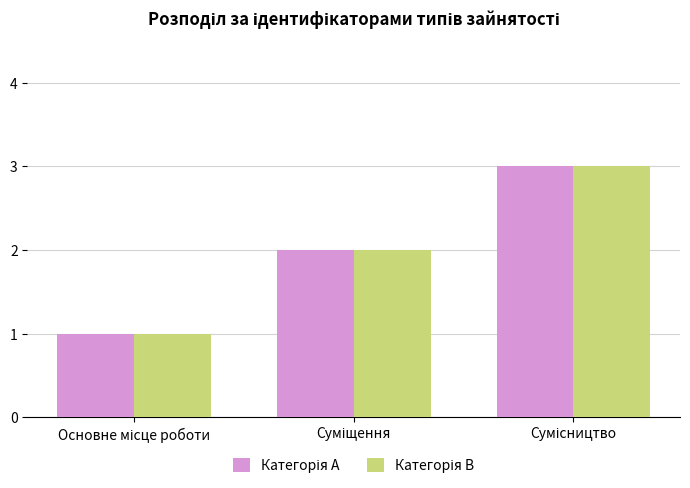

True or false: Категорія A has a value of 2 at Суміщення.

True